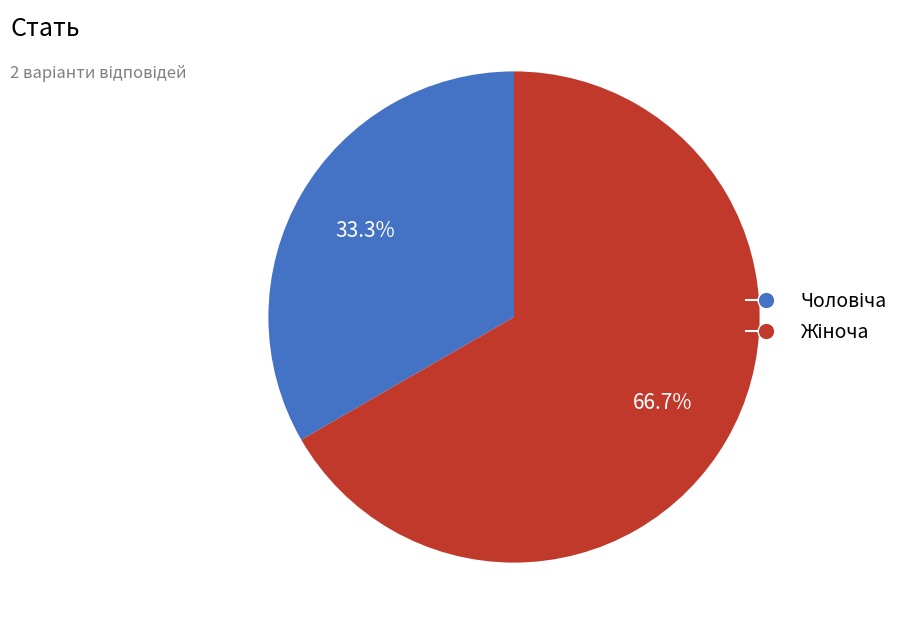

Does any single category account for the majority?

Yes